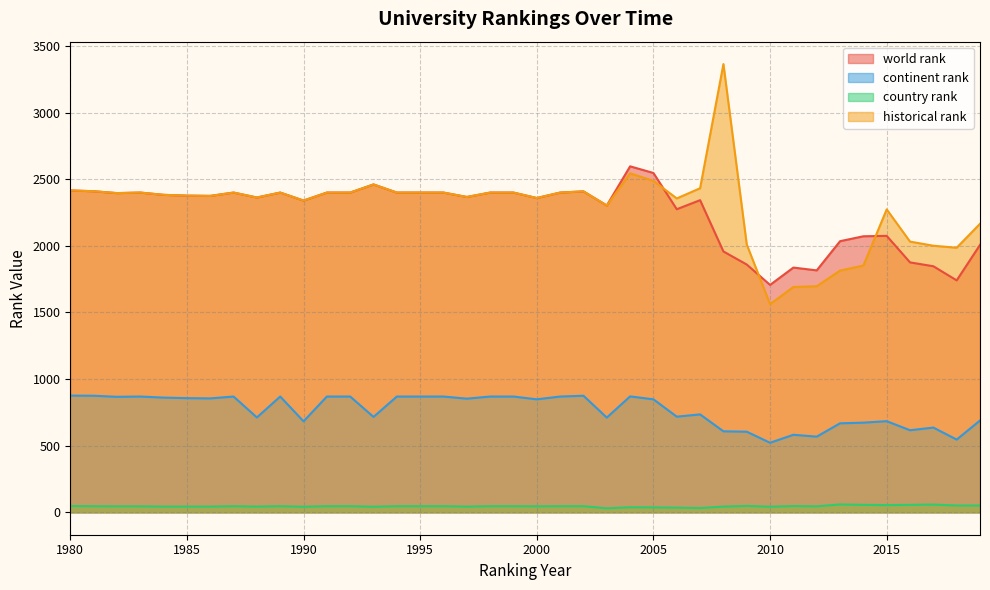

True or false: continent rank and historical rank cross at least once.

False